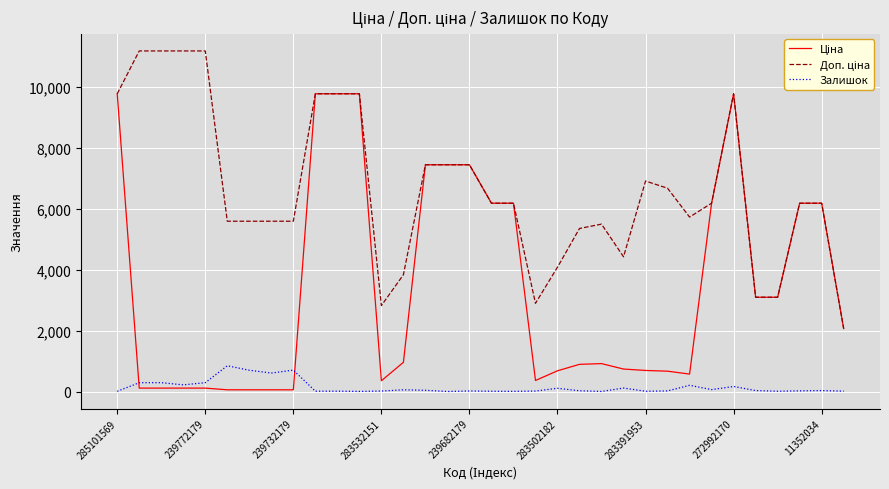

True or false: Залишок has a value of 15.0 at 283532151.

True